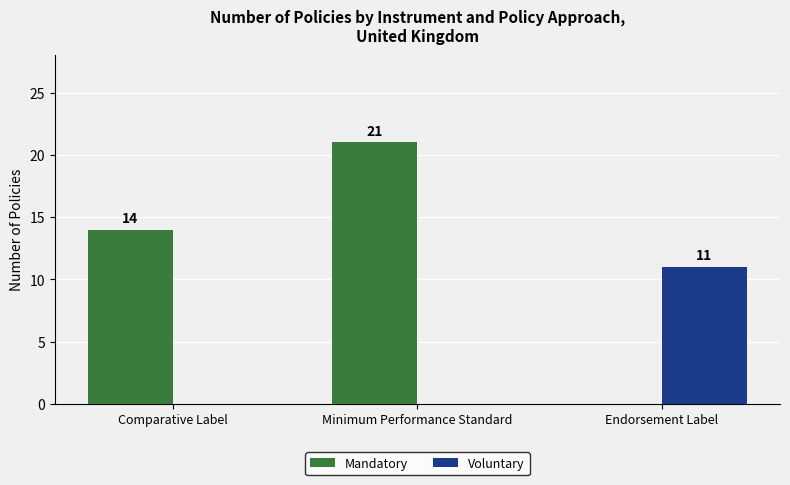

Which series has the largest total across all categories?

Mandatory